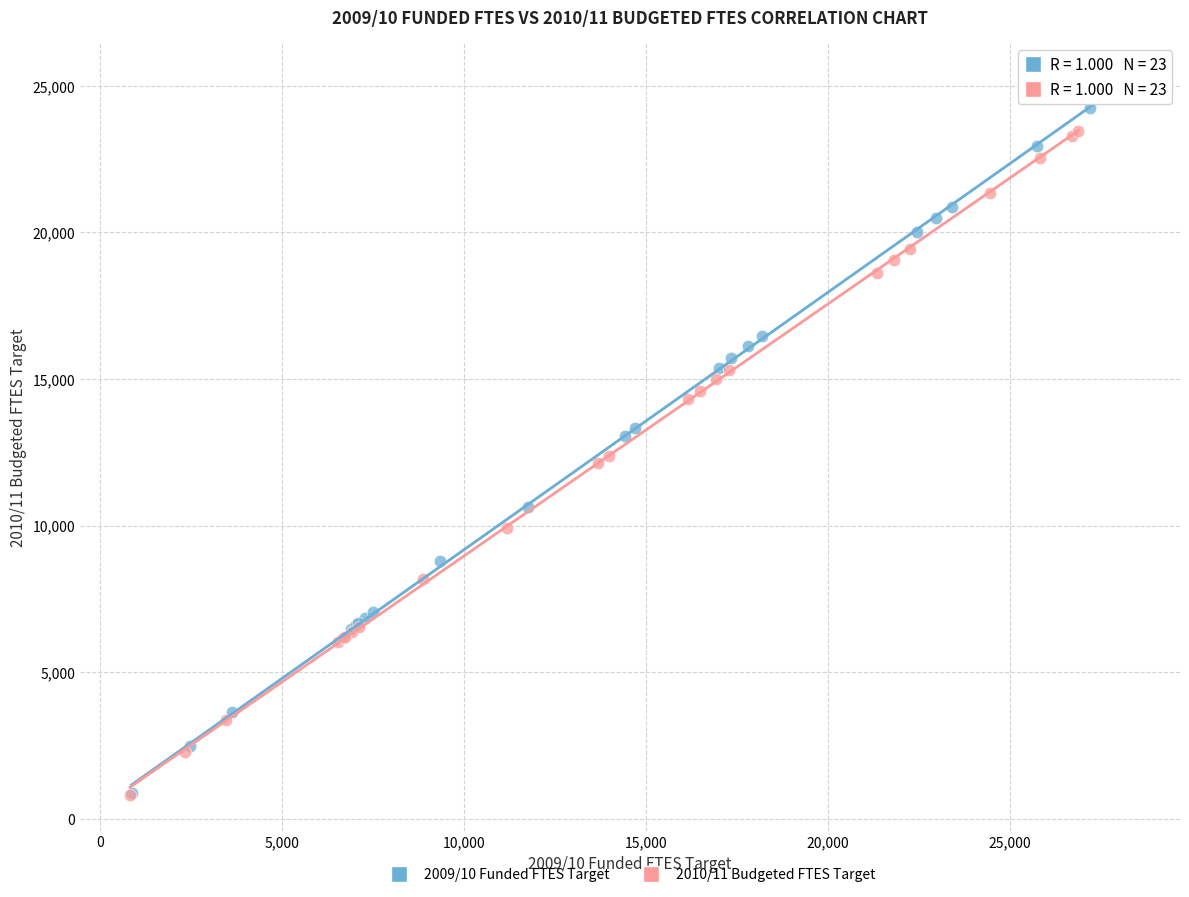

Which series contains the highest Y value?

2009/10 Funded FTES Target